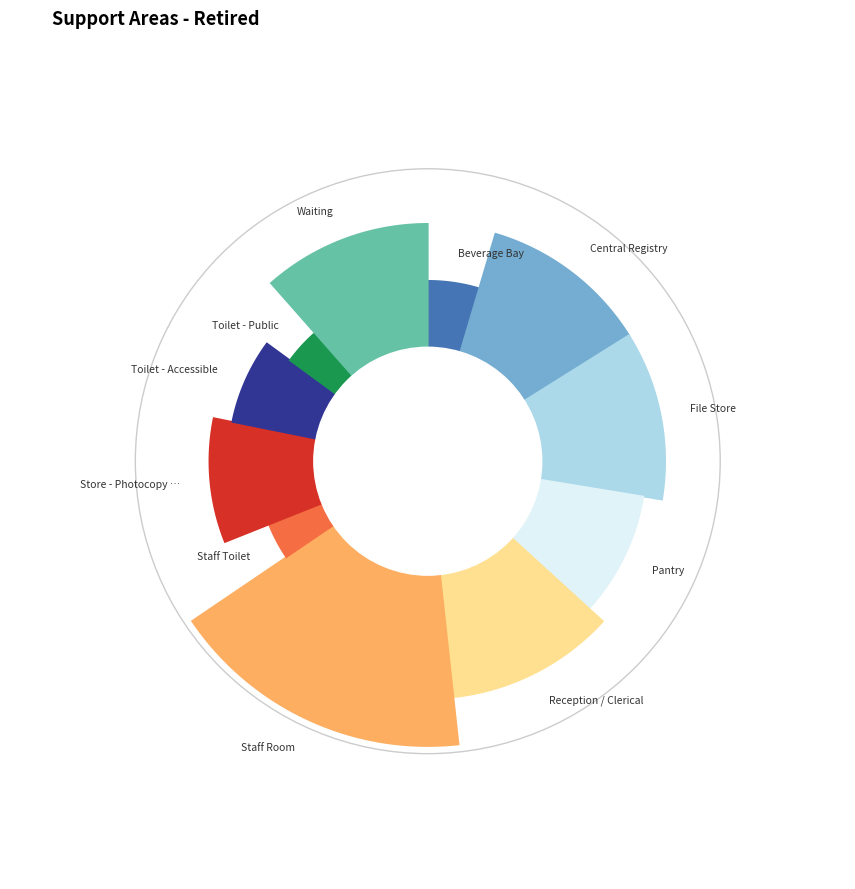

What is the ratio of the value at Toilet - Accessible to the value at Toilet - Public?

2.0